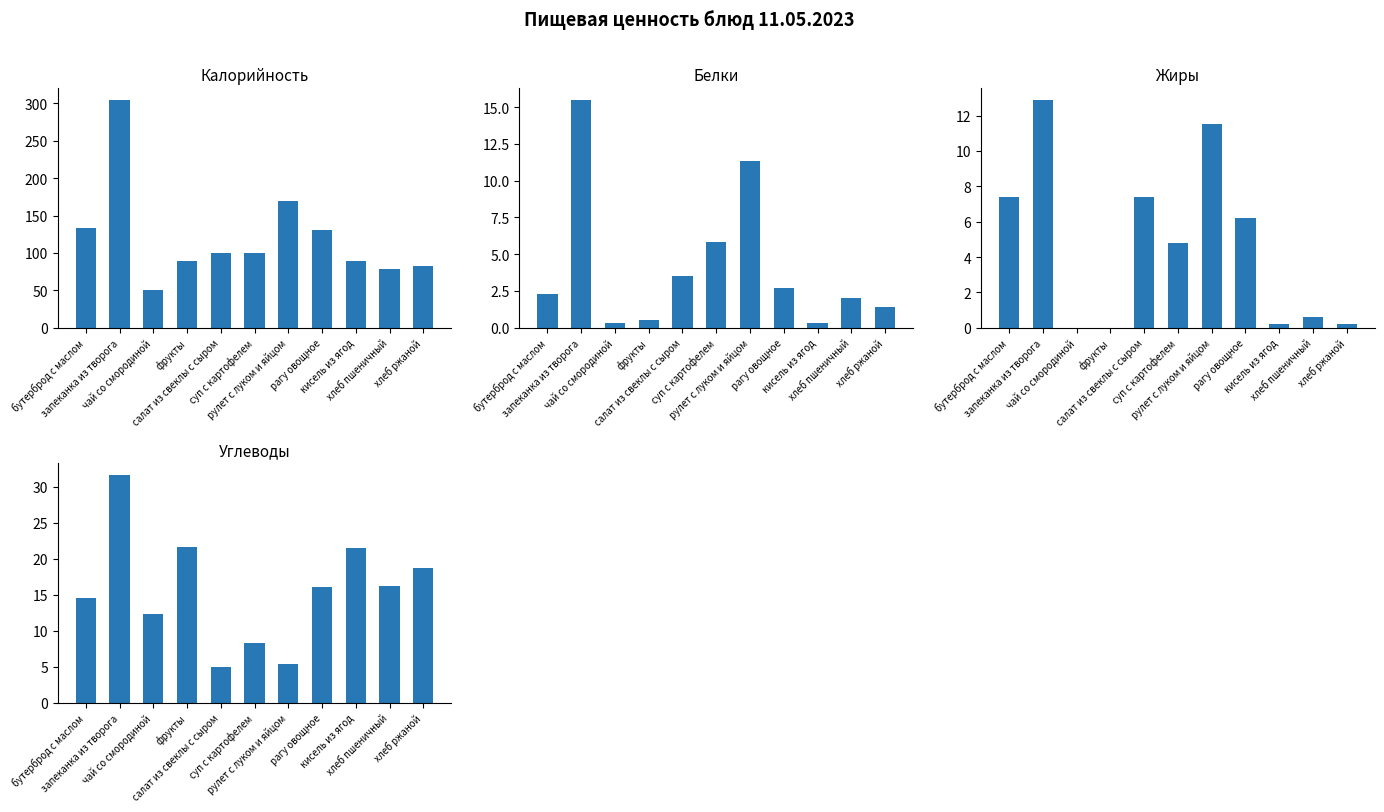

Which series has the largest total across all categories?

Калорийность